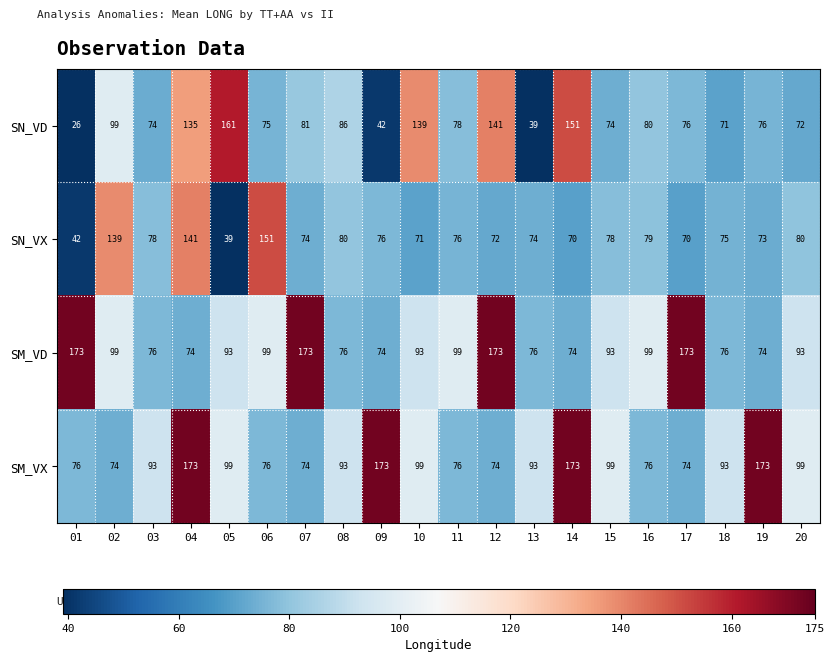

What is the difference between the highest and lowest values at 17?

103